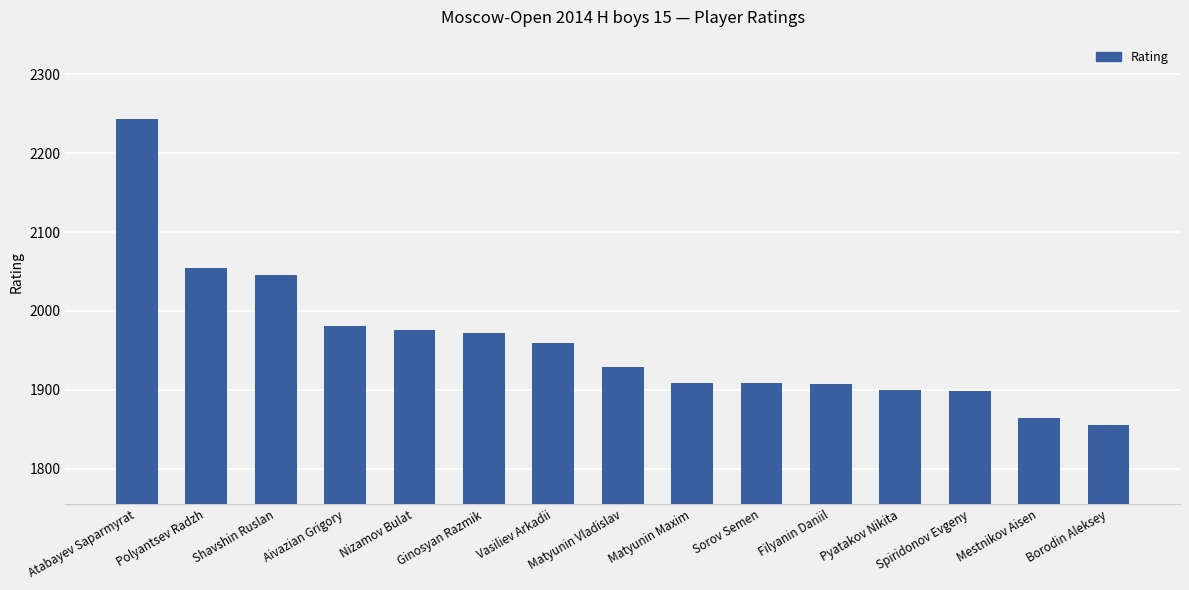

Are the bars horizontal?

No